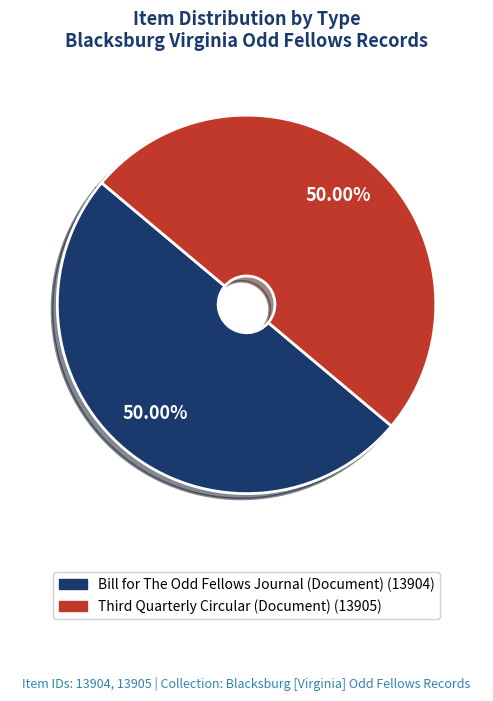

Which slice is the largest?

Third Quarterly Circular (Document)